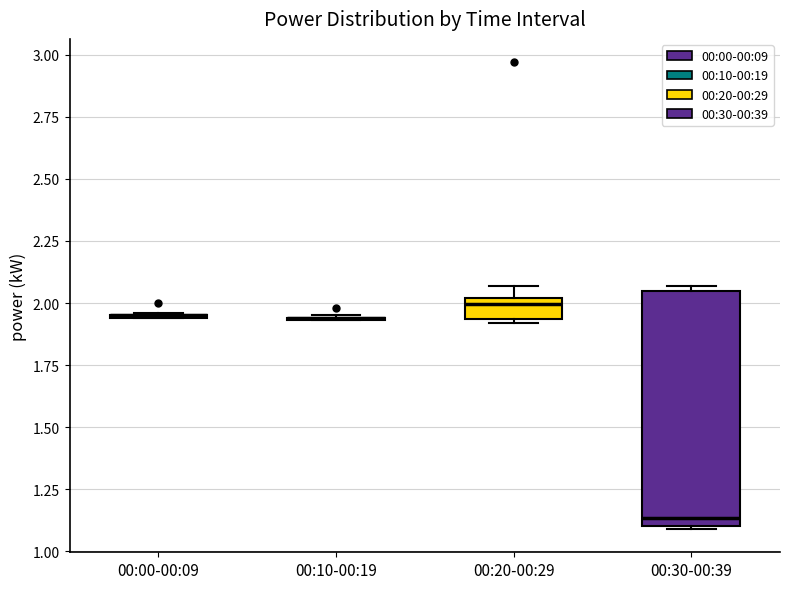

Reading left to right, read every box against the y-axis: the position of its median line, the range the box covers, and the ends of its whiskers. The values are not printed on the chart, so give them approximately, as read against the axis.

00:00-00:09: box collapsed to a line at 1.95, whiskers 1.95 to 1.95
00:10-00:19: box collapsed to a line at 1.95, whiskers 1.95 to 1.95
00:20-00:29: median 2.00 (just below the box's upper edge), box 1.95 to 2.00, whiskers 1.90 to 2.05
00:30-00:39: median 1.15, box 1.10 to 2.05, whiskers 1.10 to 2.05 (just above the box's upper edge)